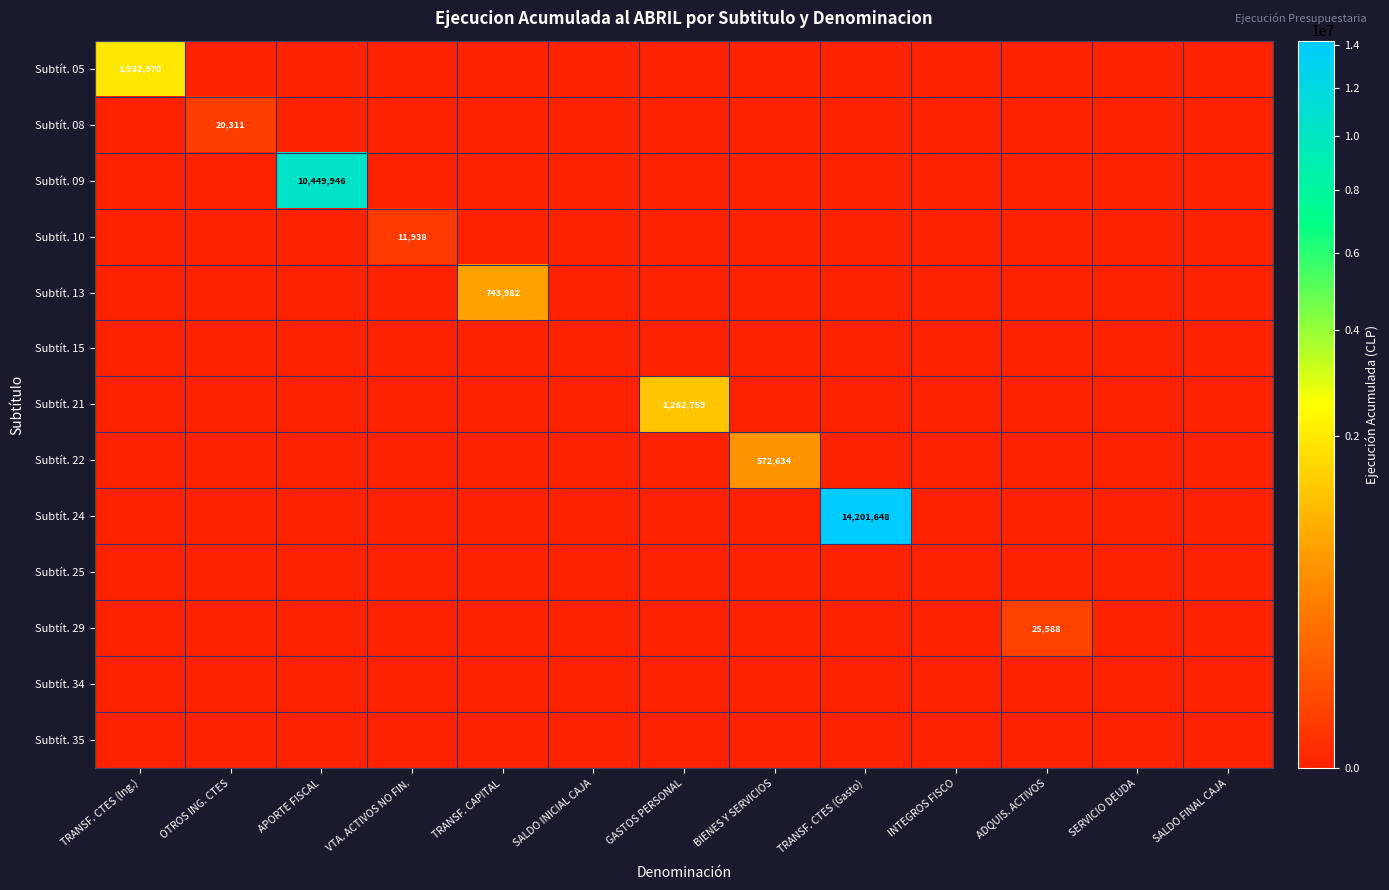

Rank the series by their maximum value, from lowest to highest.

Subtít. 15, Subtít. 25, Subtít. 34, Subtít. 35, Subtít. 10, Subtít. 08, Subtít. 29, Subtít. 22, Subtít. 13, Subtít. 21, Subtít. 05, Subtít. 09, Subtít. 24